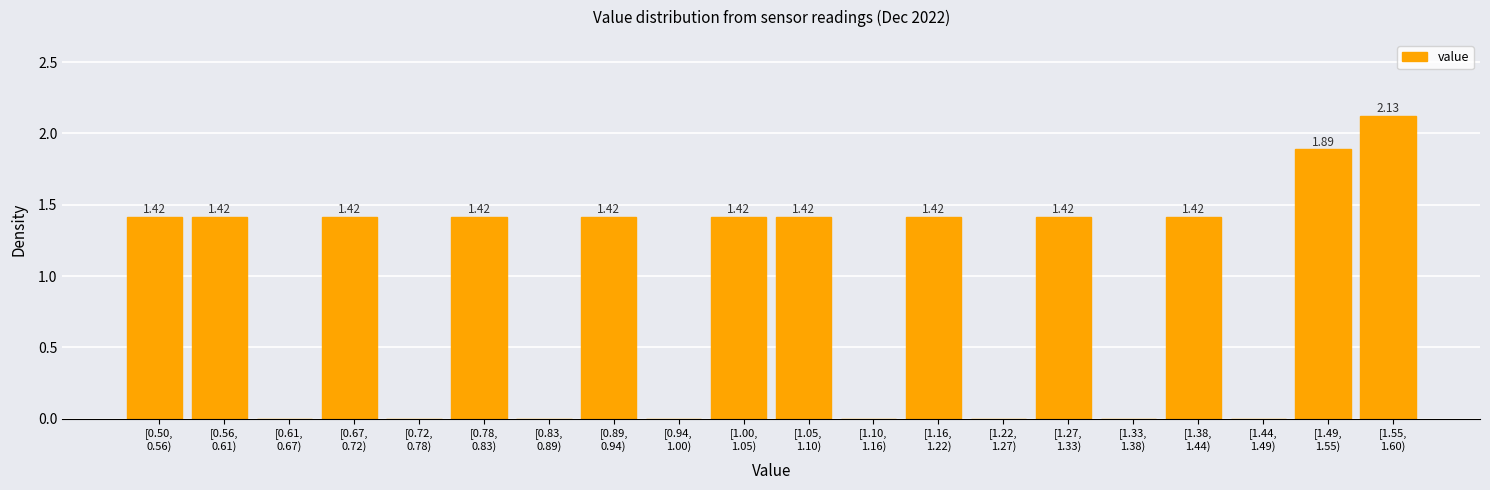

What is the sum of all values?

18.2